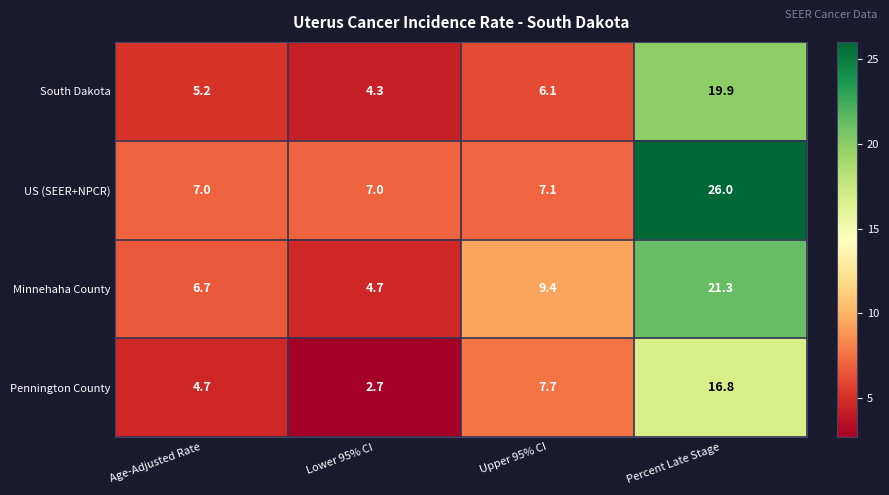

Which category has the lowest value across all series?

Lower 95% CI